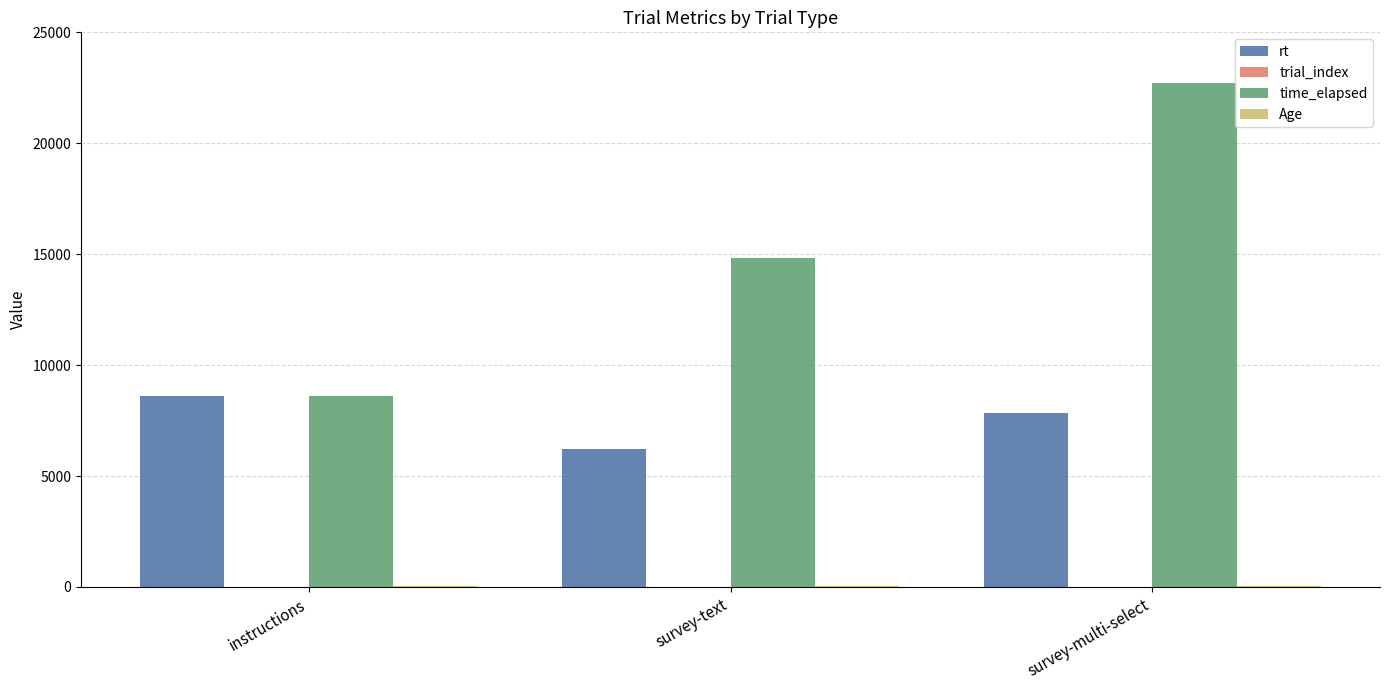

At which category is the sum across all series the highest?

survey-multi-select